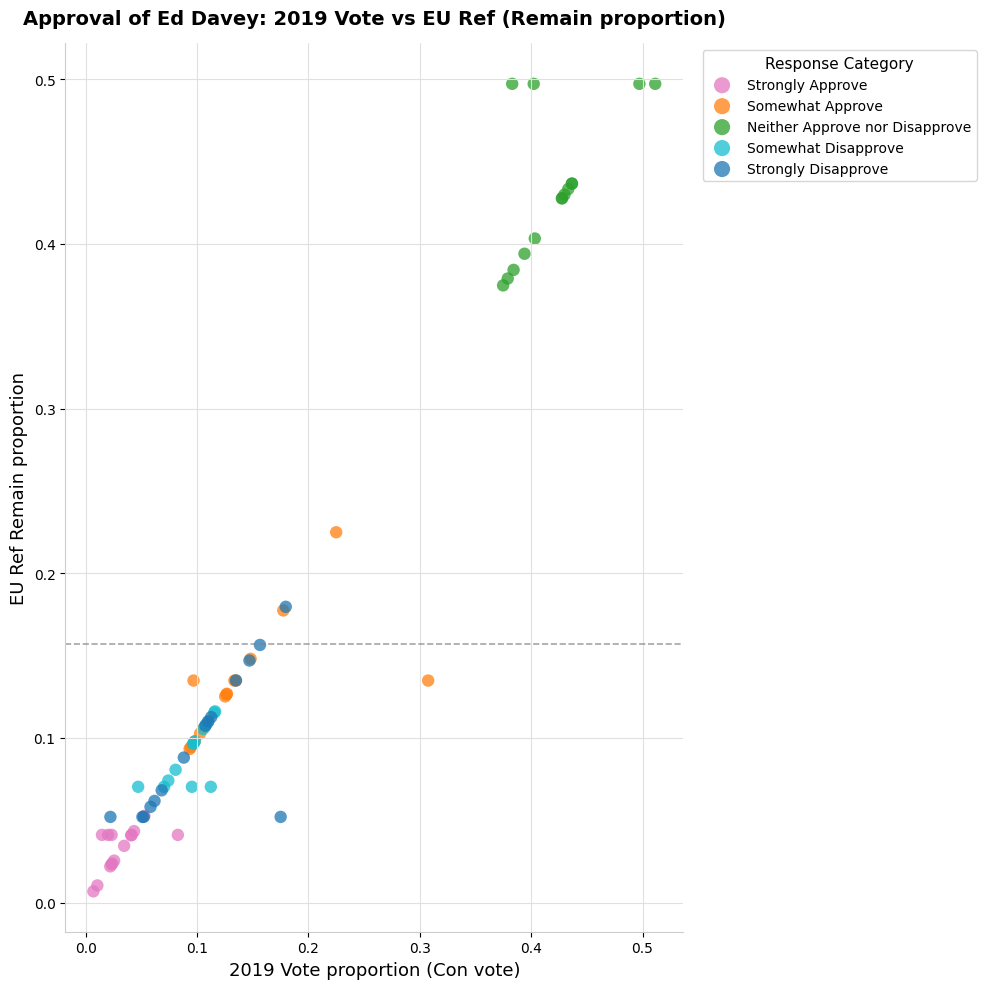

Which series reaches the maximum Y coordinate?

Neither Approve nor Disapprove